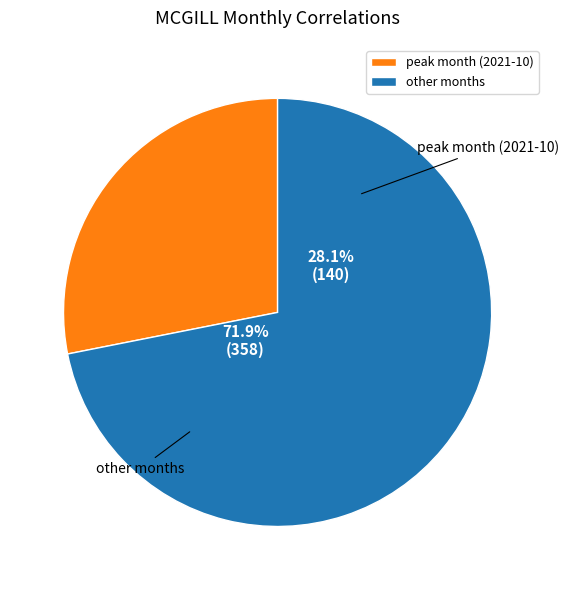

True or false: 2021-07 accounts for 0% of the total.

True